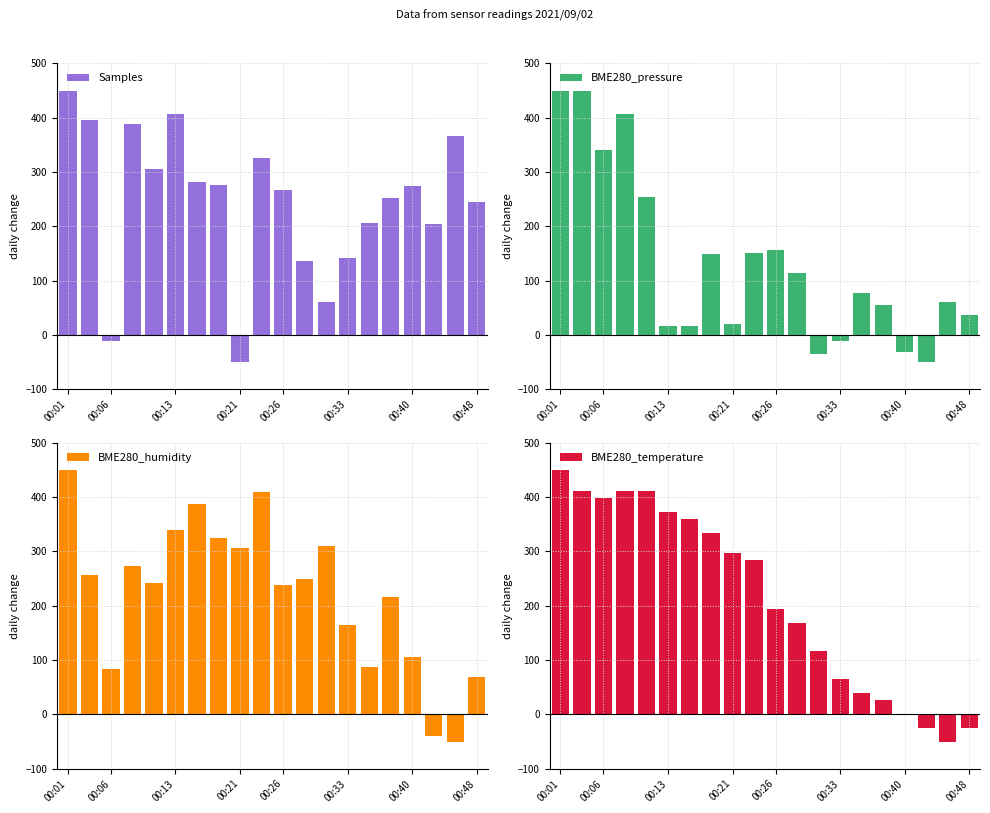

What is the total value across all series at 18?

326.2